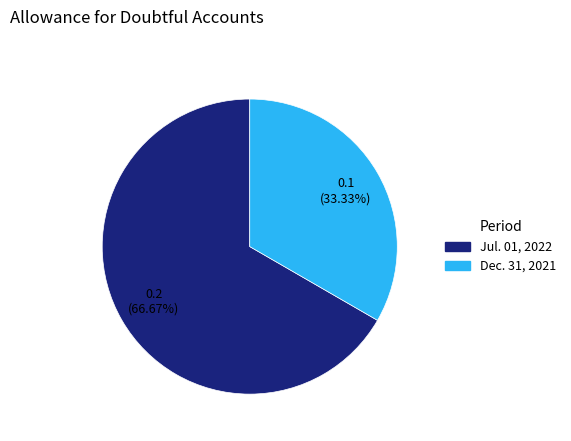

Rank the categories by value from highest to lowest.

Jul. 01, 2022, Dec. 31, 2021